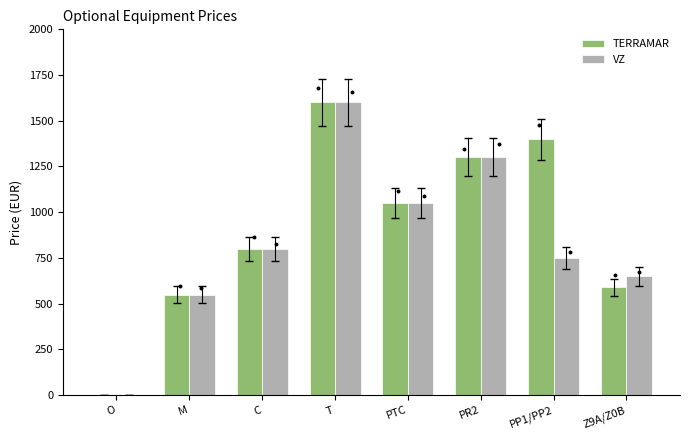

At how many categories does at least one series exceed 92?

7